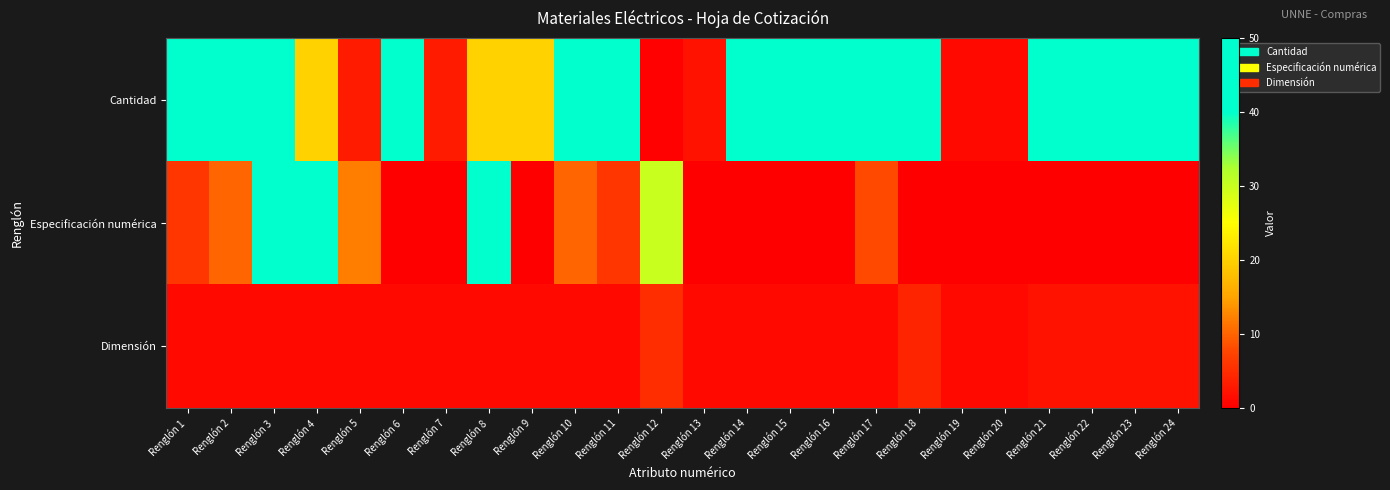

What is the total value across all series at Renglón 1?

57.0